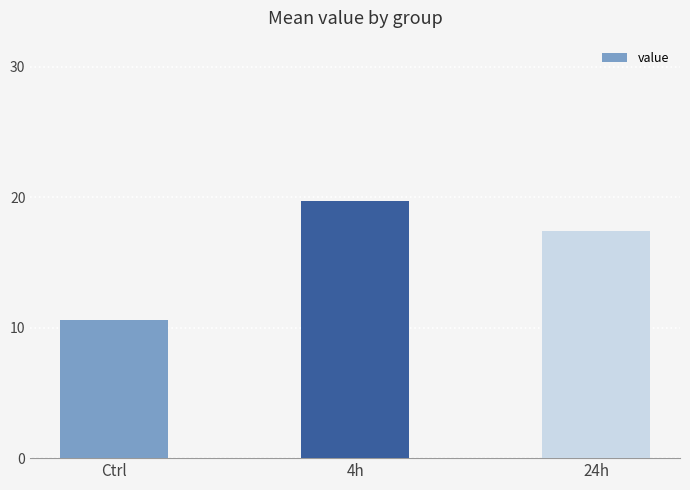

What is the value of the 2nd bar from the left?

19.7